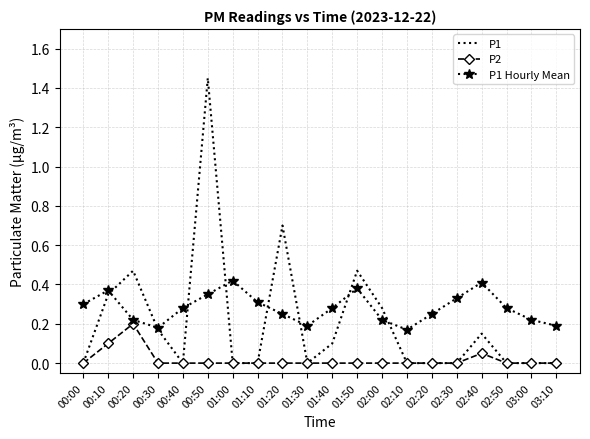

What position from the right is 01:10?

13